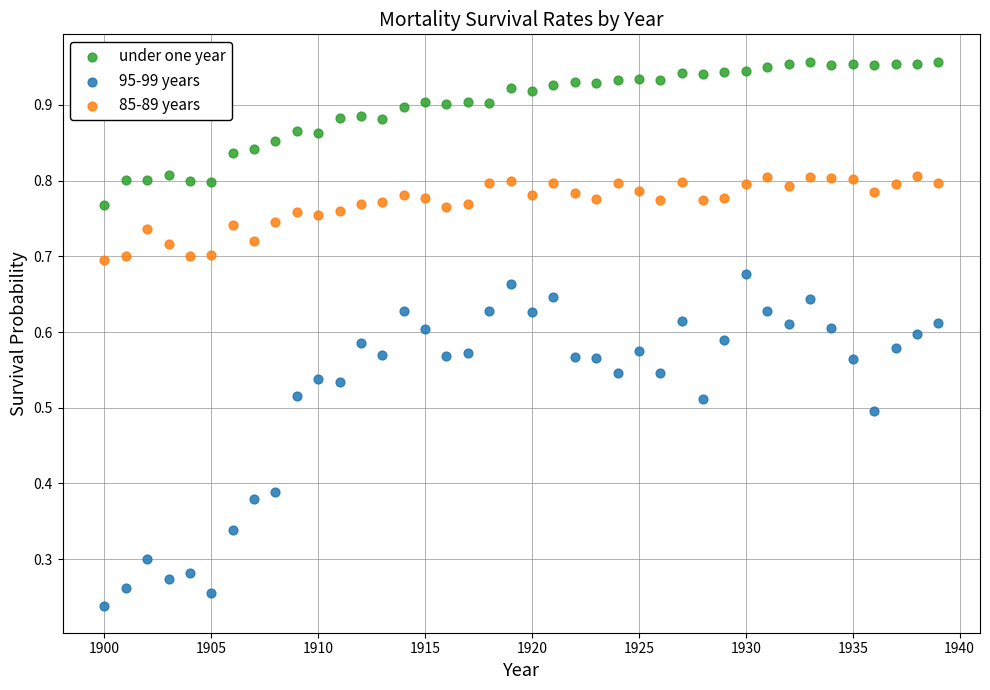

Which series reaches the minimum Y coordinate?

95-99 years